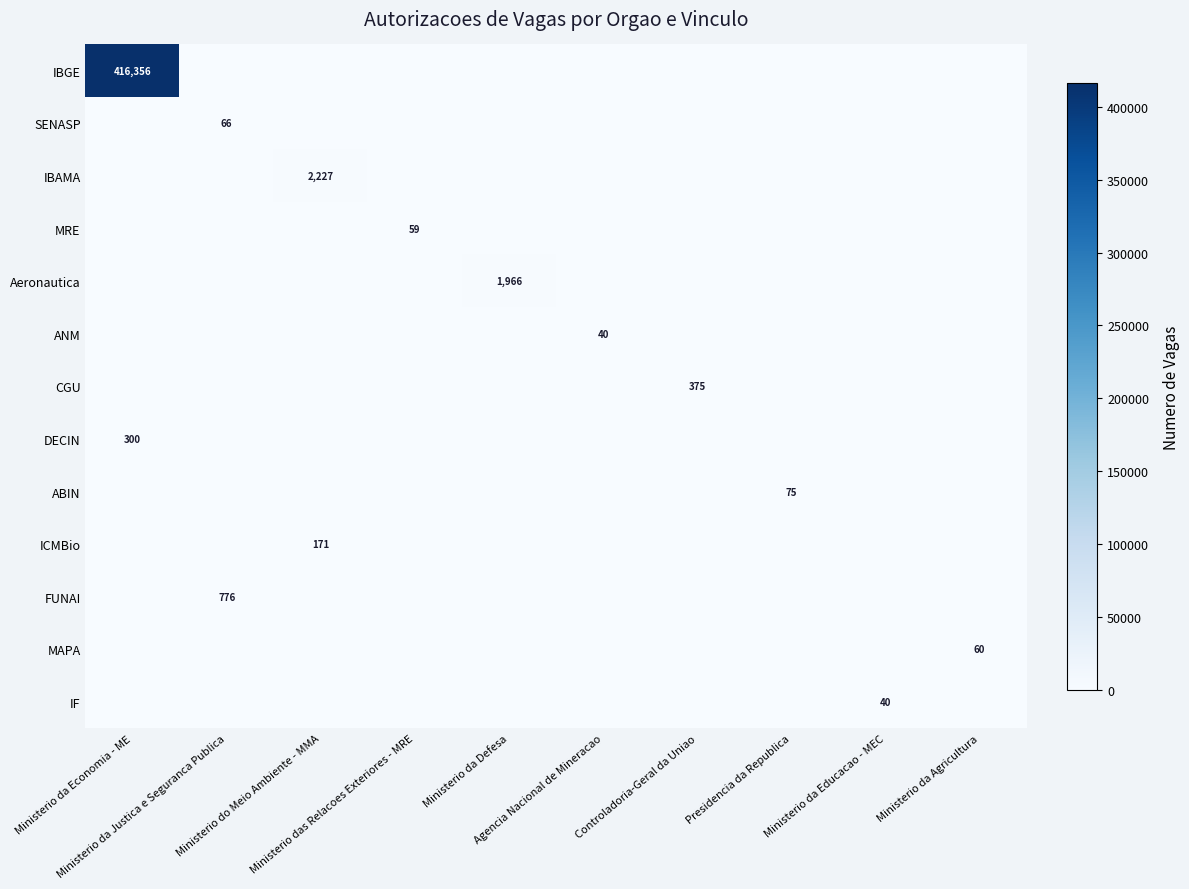

Count the number of categories in the chart.

10